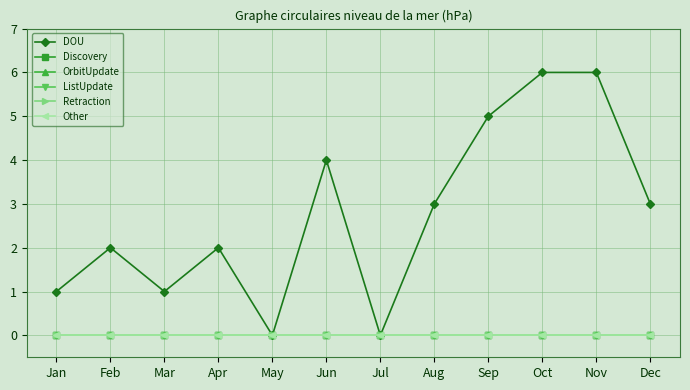

Is this an area chart (filled region under the line)?

No